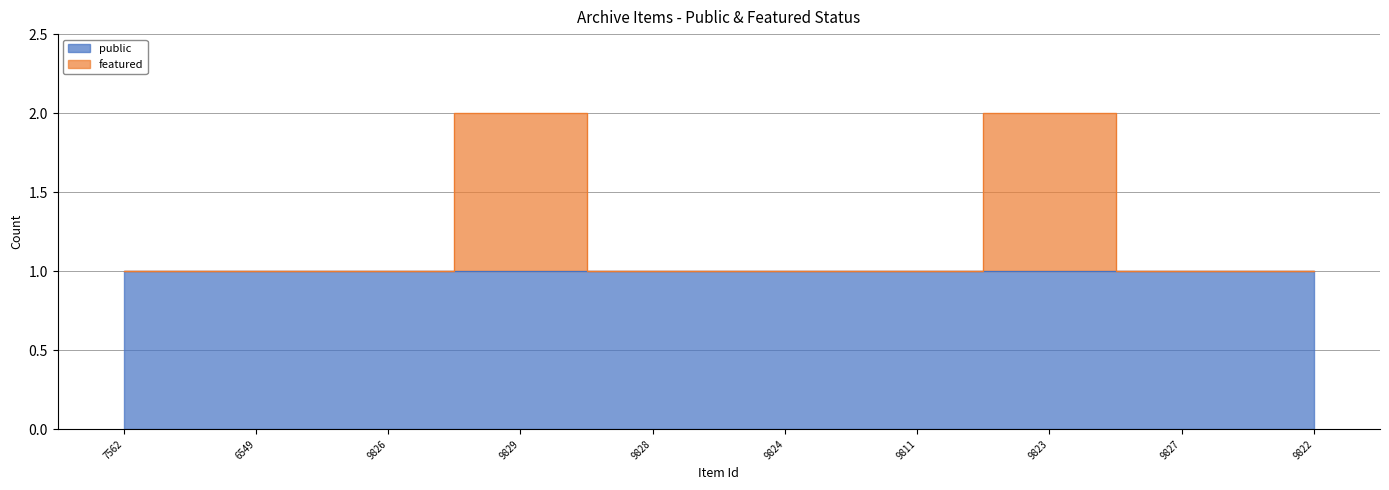

How many values are between 1 and 2?

10